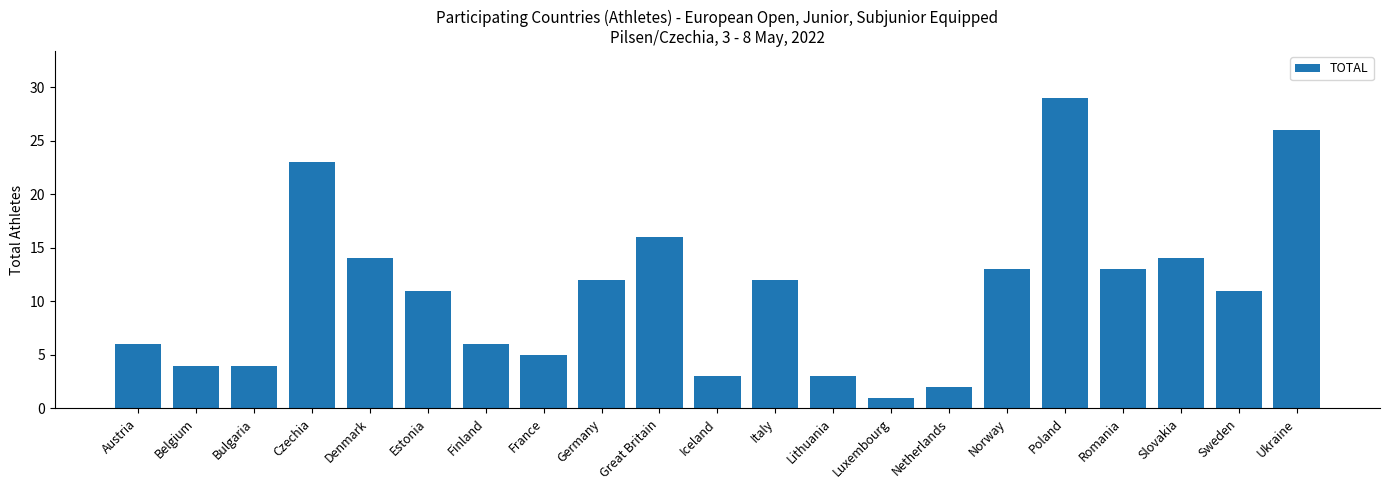

What is the sum of all values?

228